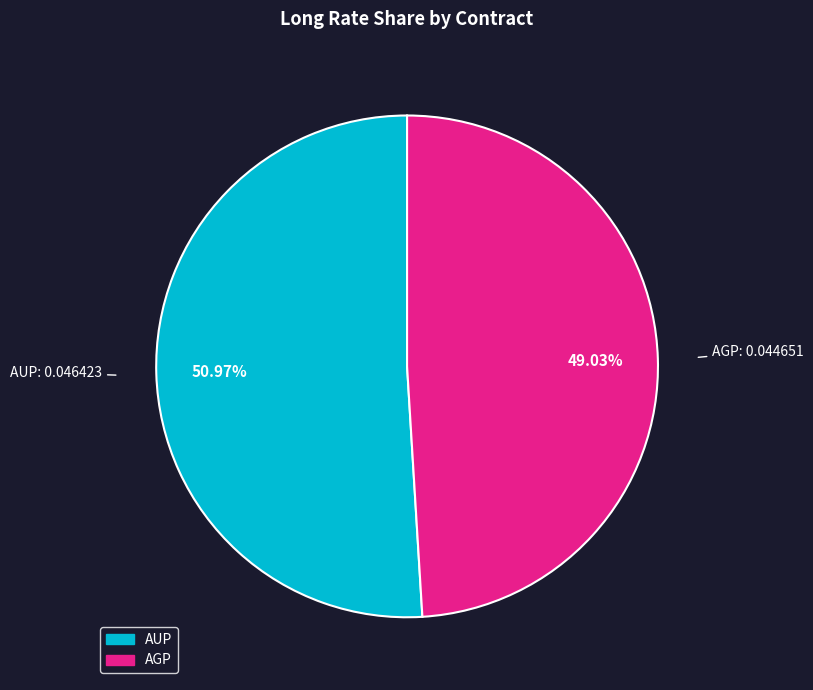

To the nearest percent, what is the difference between the largest and smallest slice percentages?

2%